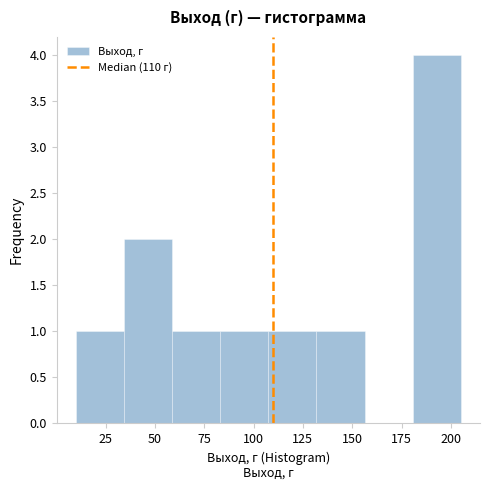

Reading left to right, list every bar in this chart as the range it spans on the x-axis followed by its height. Neither the bar edges nor the heights are printed on the chart, so give them approximately, as read against the axes.

10 to 35: 1
35 to 60: 2
60 to 85: 1
85 to 110: 1
110 to 130: 1
130 to 155: 1
155 to 180: 0
180 to 205: 4